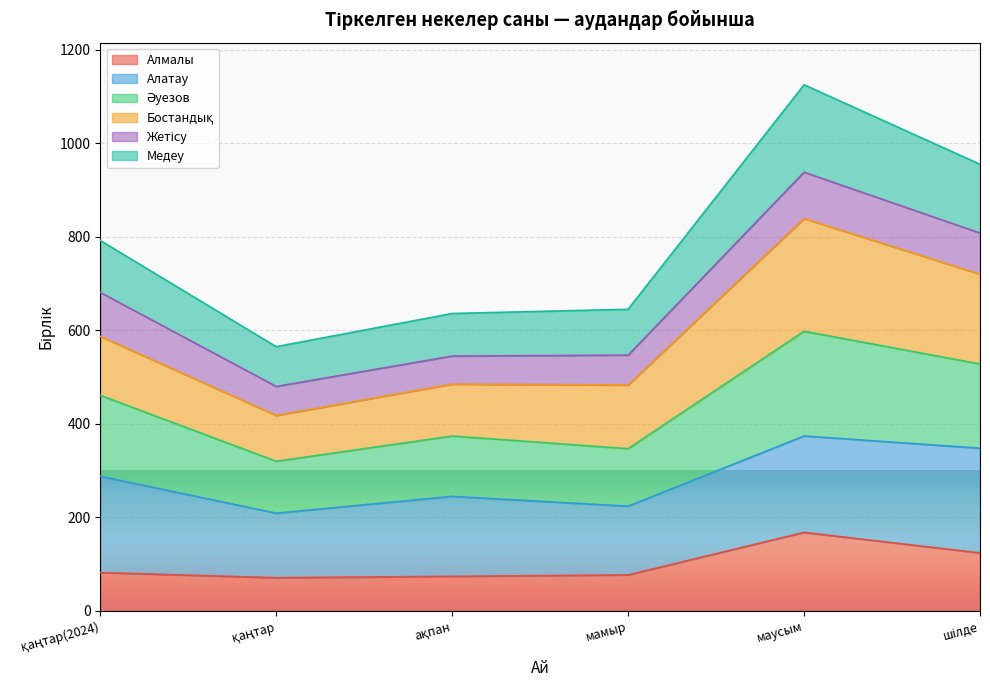

What is the spread (max minus min) of values at мамыр?

568